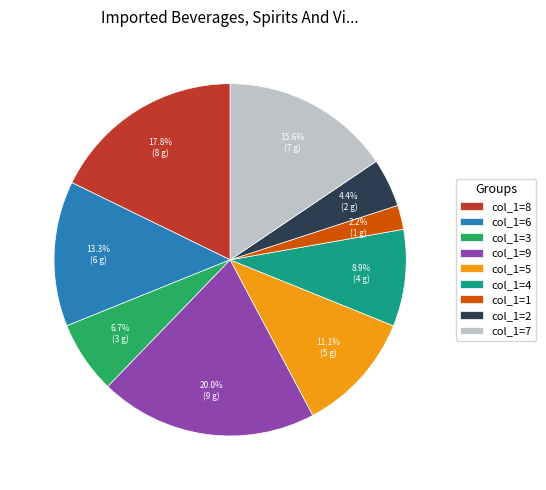

Does any single category account for the majority?

No